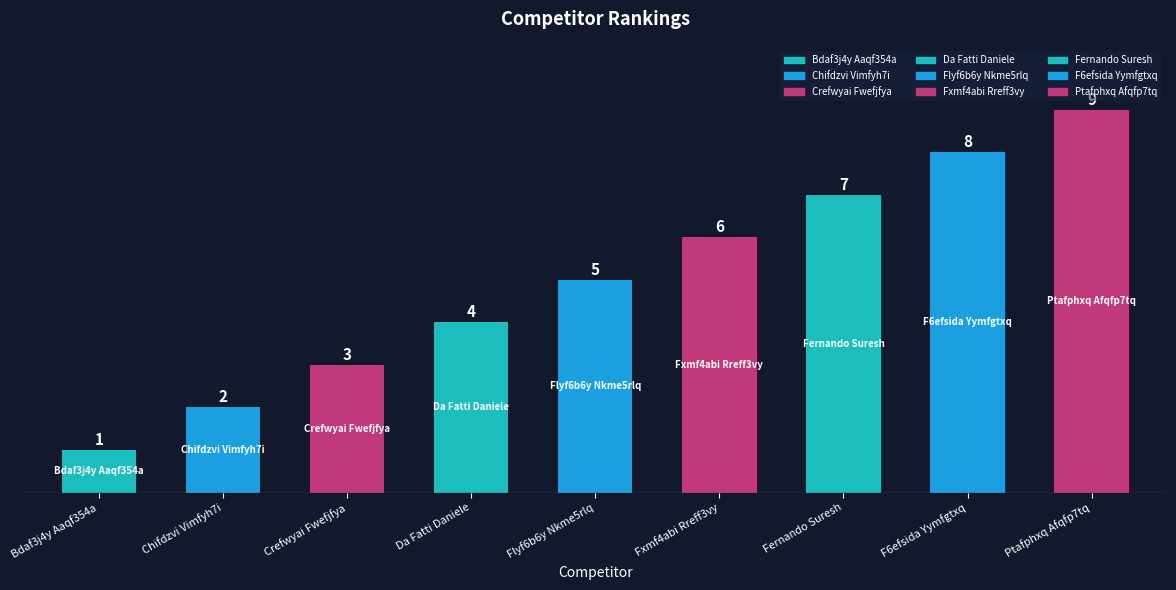

What is the difference between the maximum and minimum values?

8